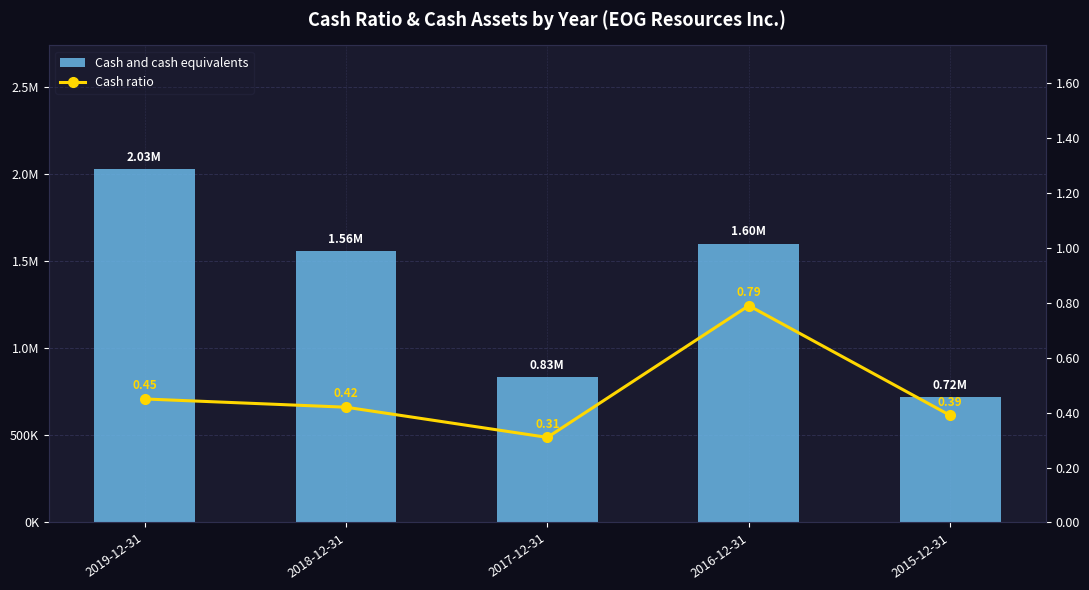

What are all the series names shown in the legend?

Cash and cash equivalents, Cash ratio